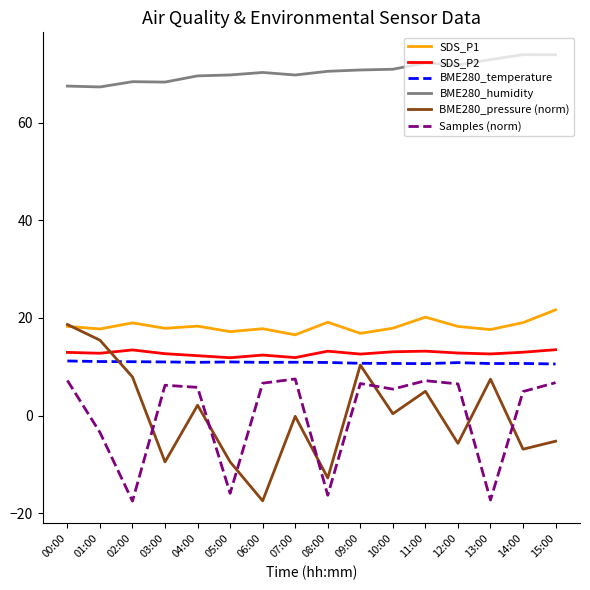

How many categories are shown in the chart?

16